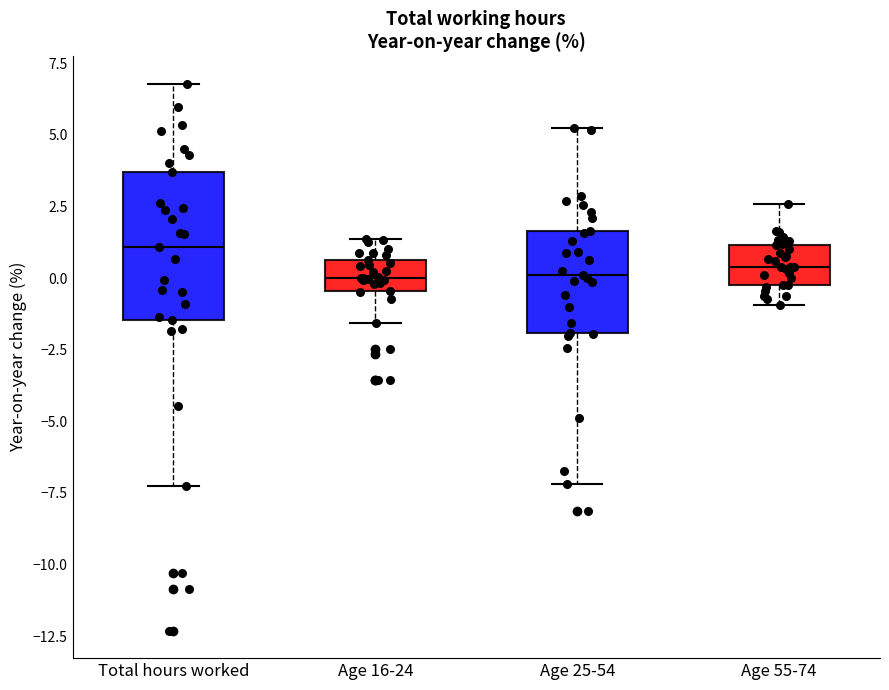

Which box's median line is the highest?

Total hours worked